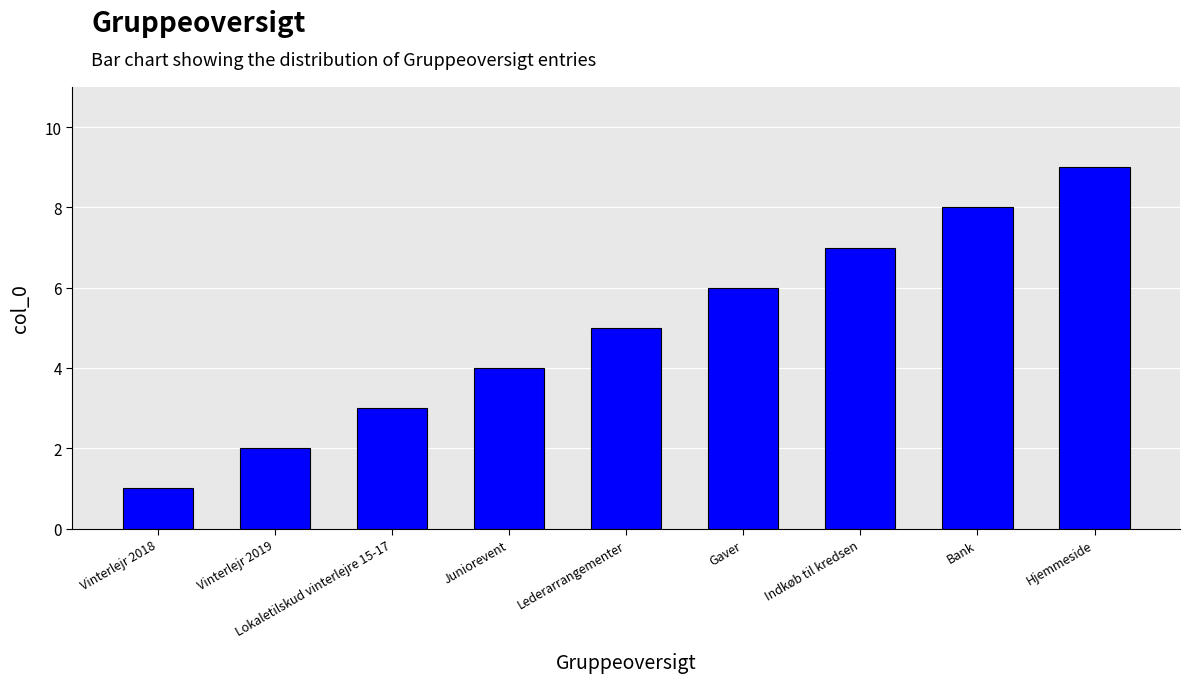

Which label corresponds to the smallest value in the chart?

Vinterlejr 2018